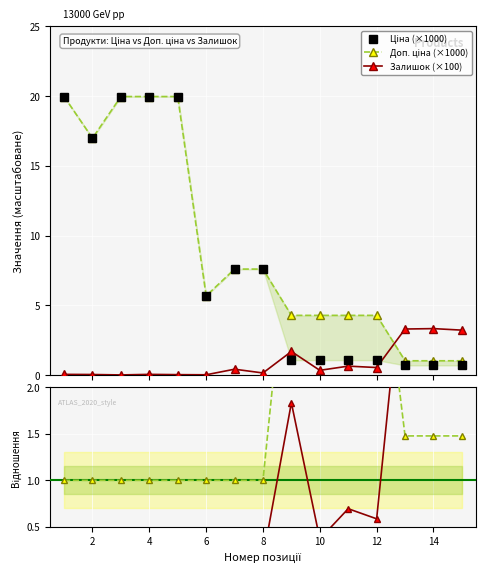

What value does the Доп. ціна (×1000) series have at 10?

4.3